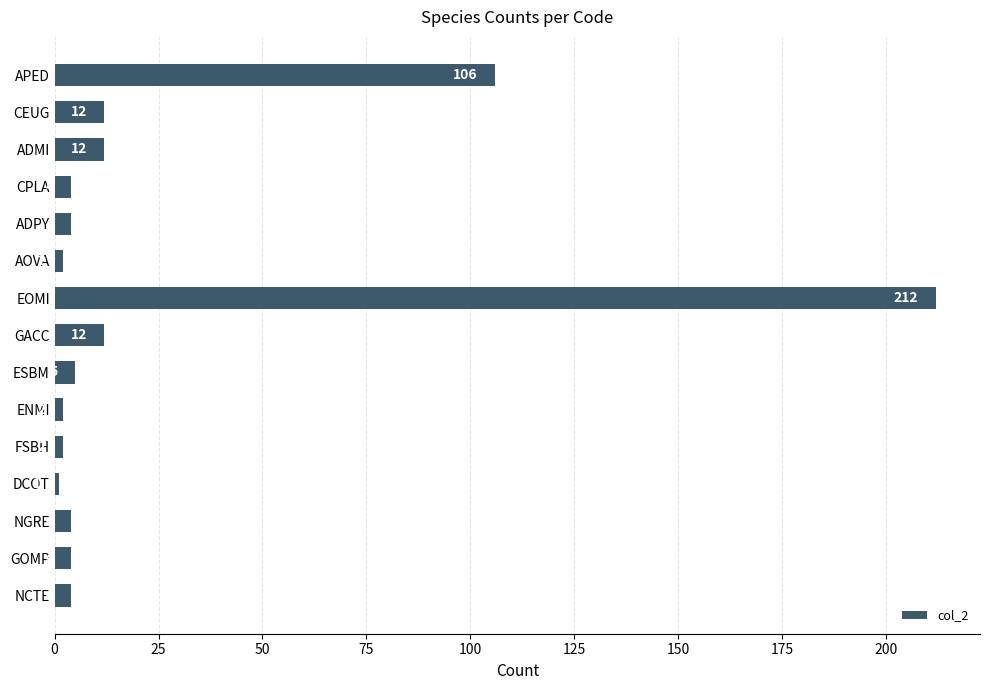

Which label corresponds to the smallest value in the chart?

DCOT